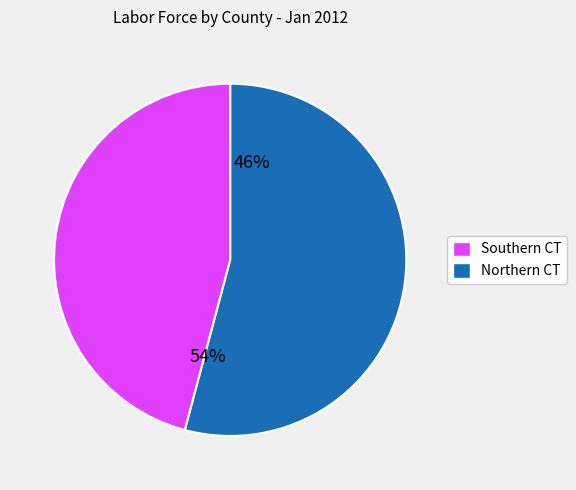

Is there a majority slice in this chart?

Yes